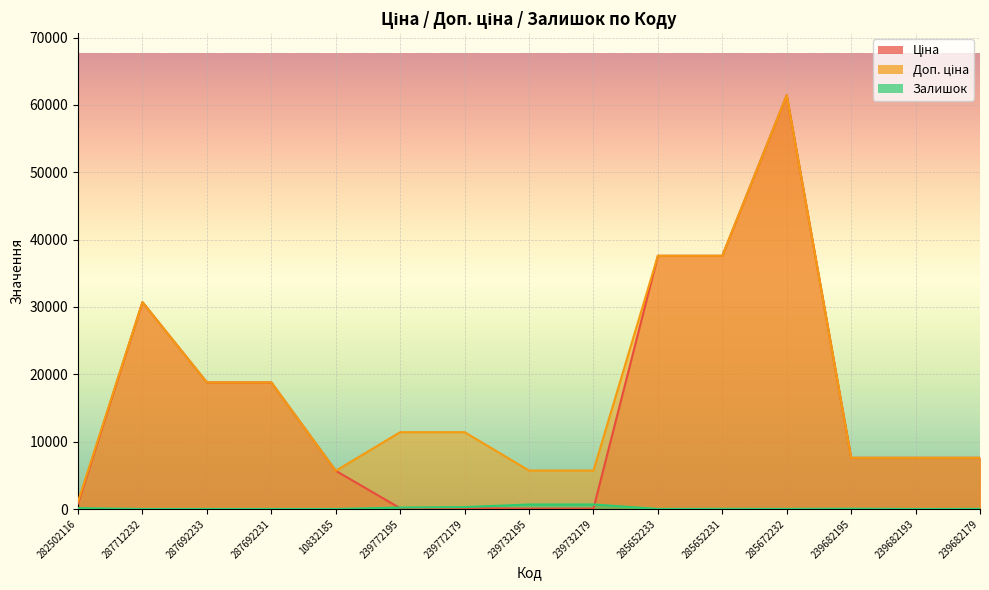

True or false: Залишок and Ціна cross at least once.

True